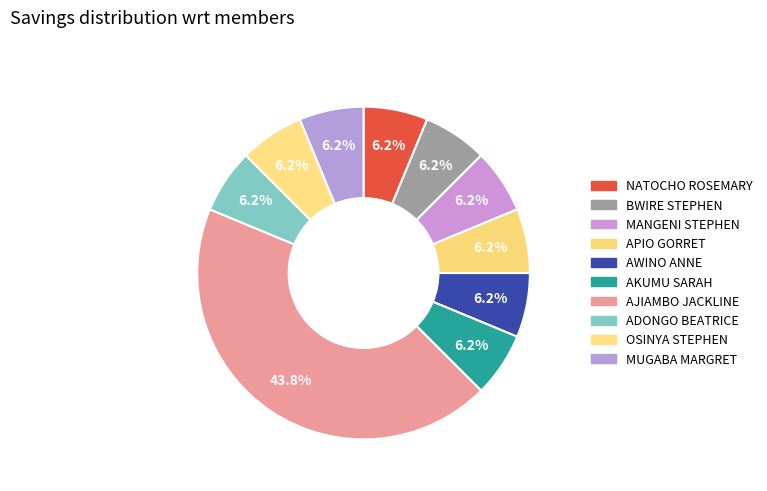

Rank the categories by value from lowest to highest.

NATOCHO ROSEMARY, BWIRE STEPHEN, MANGENI STEPHEN, APIO GORRET, AWINO ANNE, AKUMU SARAH, ADONGO BEATRICE, OSINYA STEPHEN, MUGABA MARGRET, AJIAMBO JACKLINE